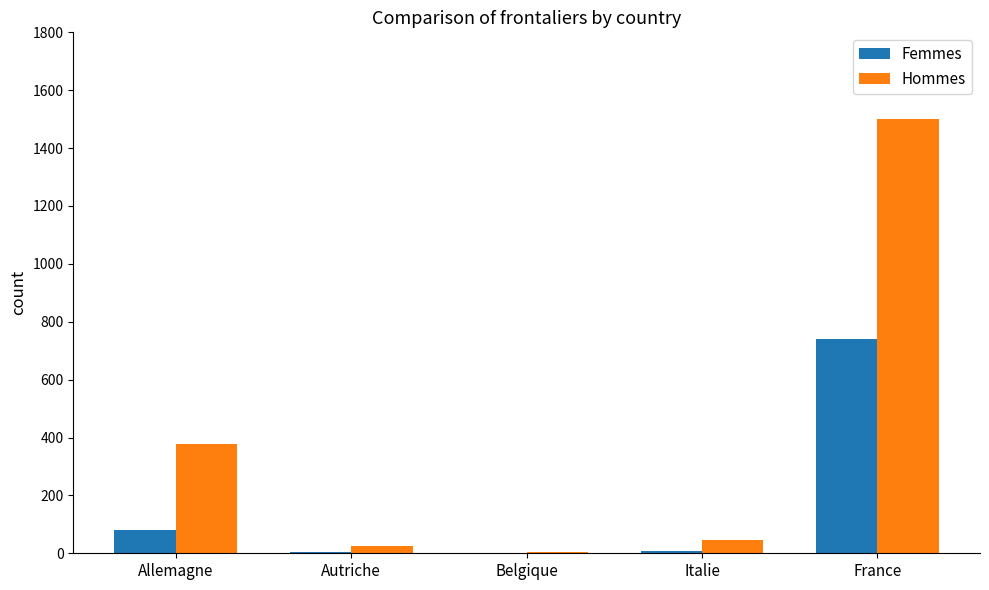

At which category is the sum across all series the highest?

France